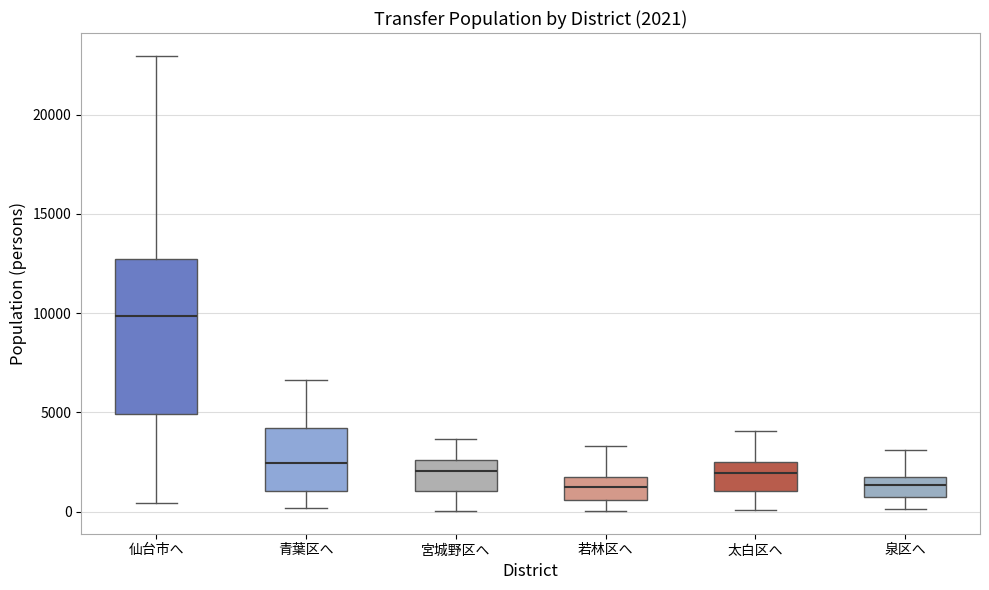

Which box is the tallest, from its lower edge to its upper edge?

仙台市へ